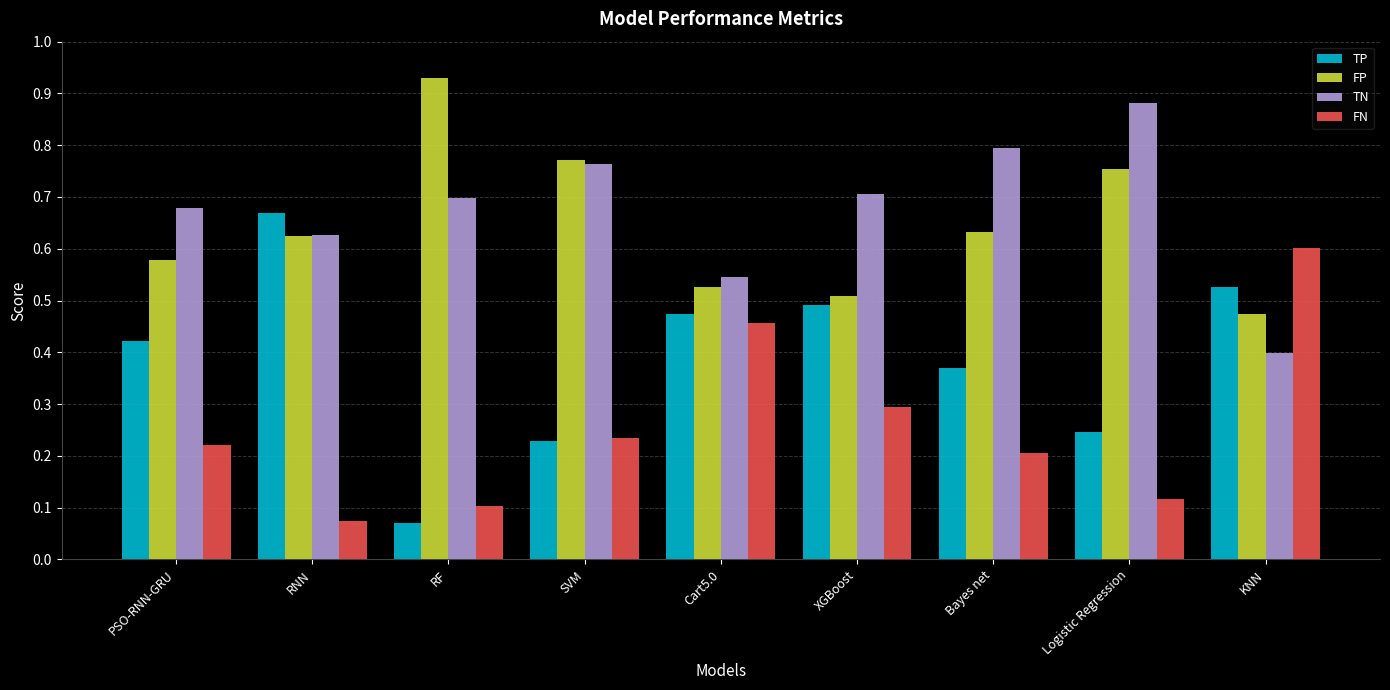

Count the FN values in the range 0 to 1.

9